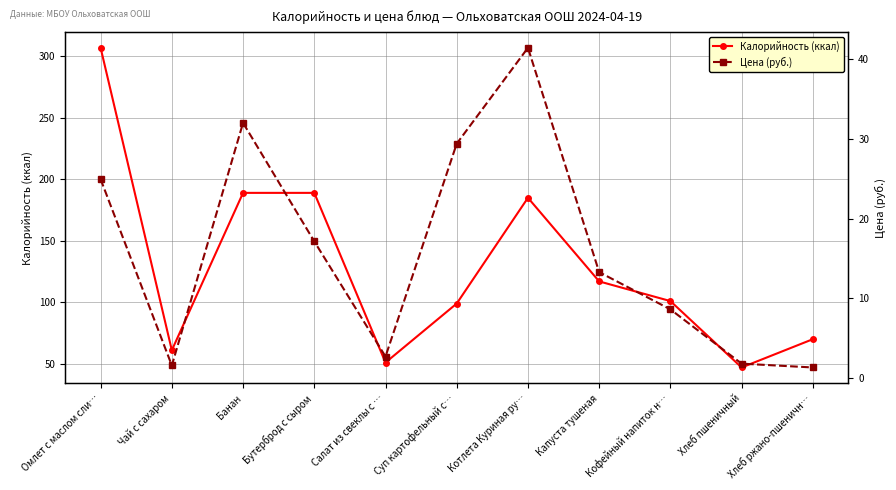

What is the value of the Калорийность (ккал) point at the 4th from the left?

189.0